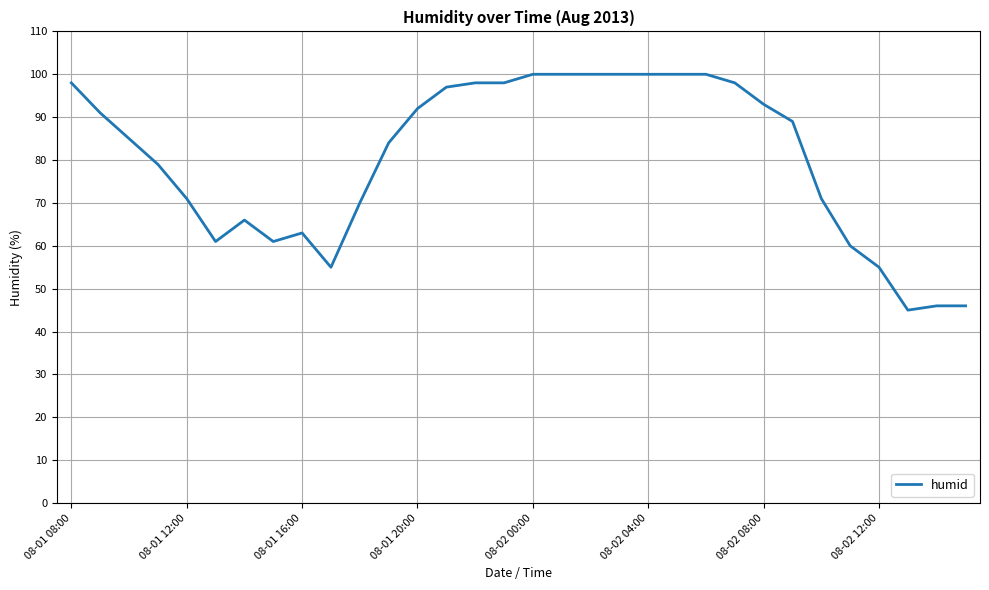

What is the difference between the maximum and minimum values?

55